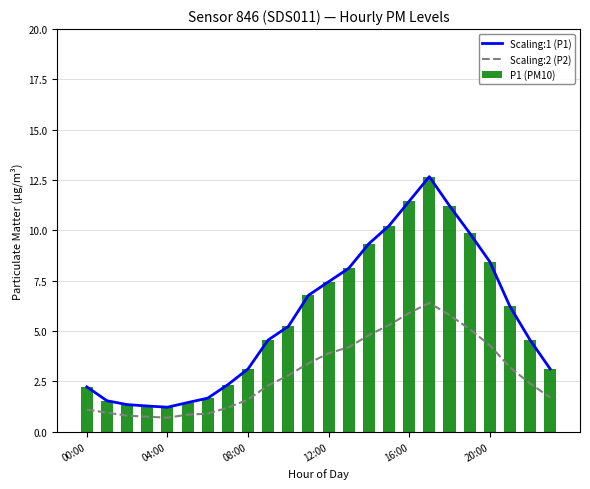

Rank the series by their maximum value, from lowest to highest.

Scaling:2 (P2), Scaling:1 (P1), P1 (PM10)